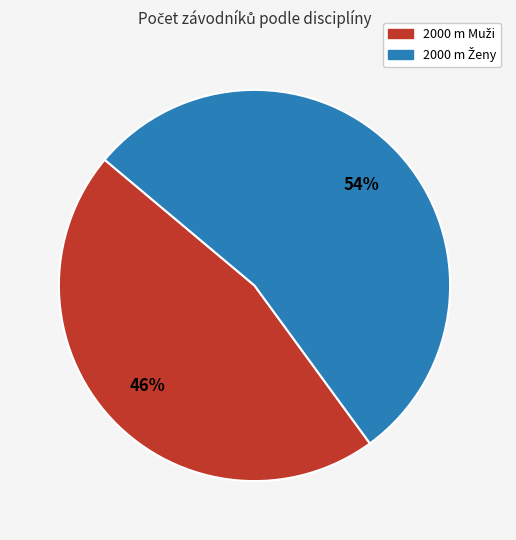

How many segments does this pie chart have?

2